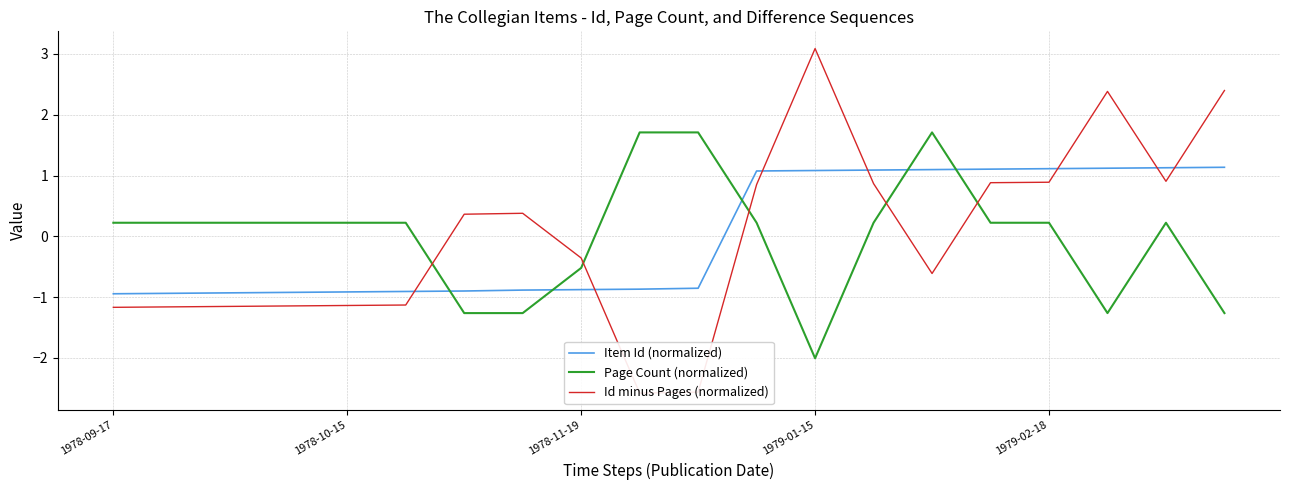

Where does the Page Count (normalized) series first go above 0?

1978-09-17